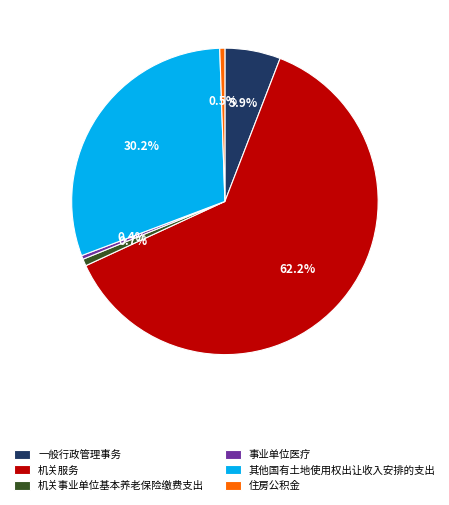

Which slice is the largest?

机关服务